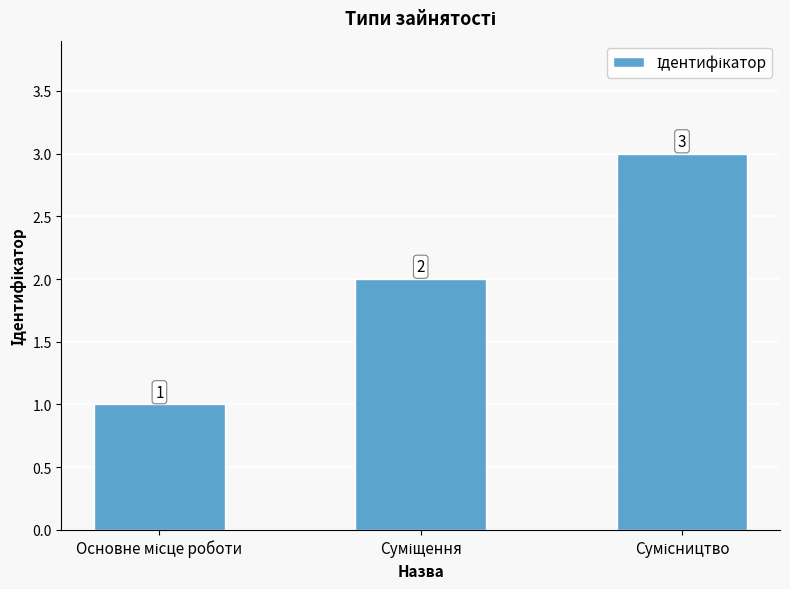

Are the bars grouped side by side (vs. stacked)?

No